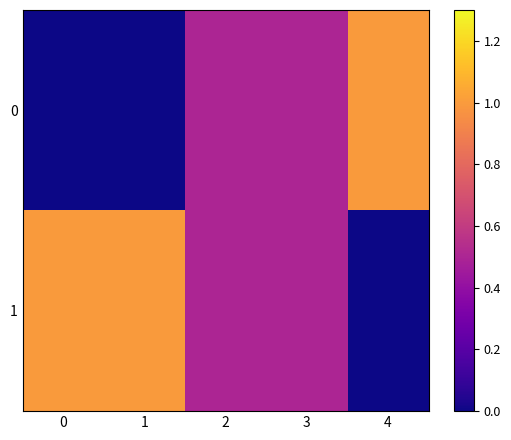

Which series has the largest total across all categories?

1